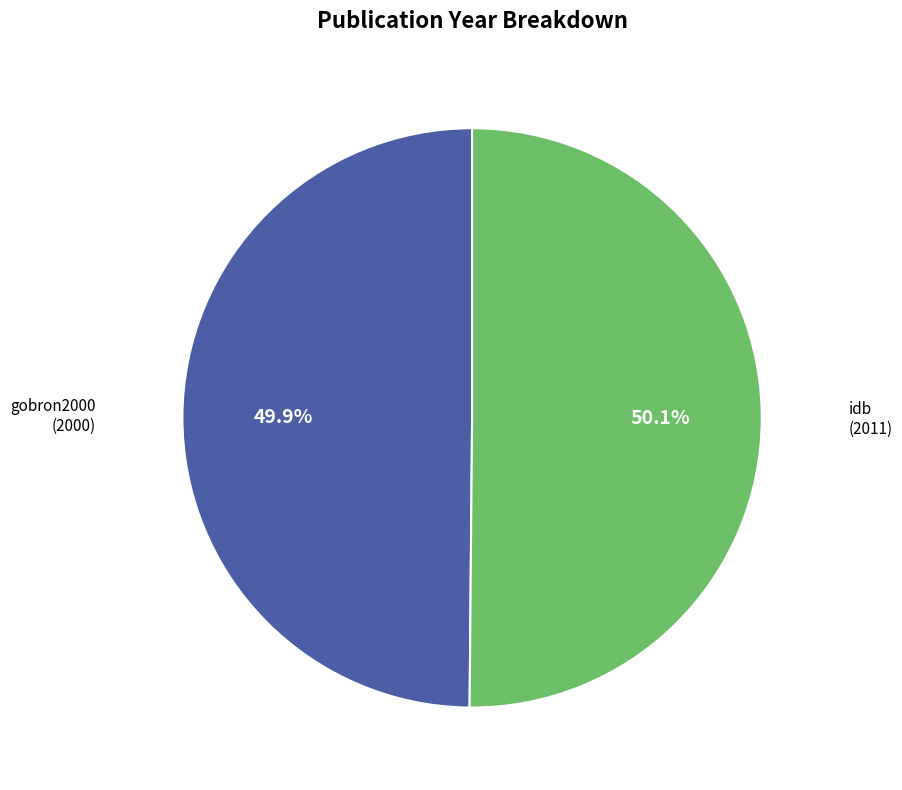

Is there any slice that represents more than half of the pie?

Yes